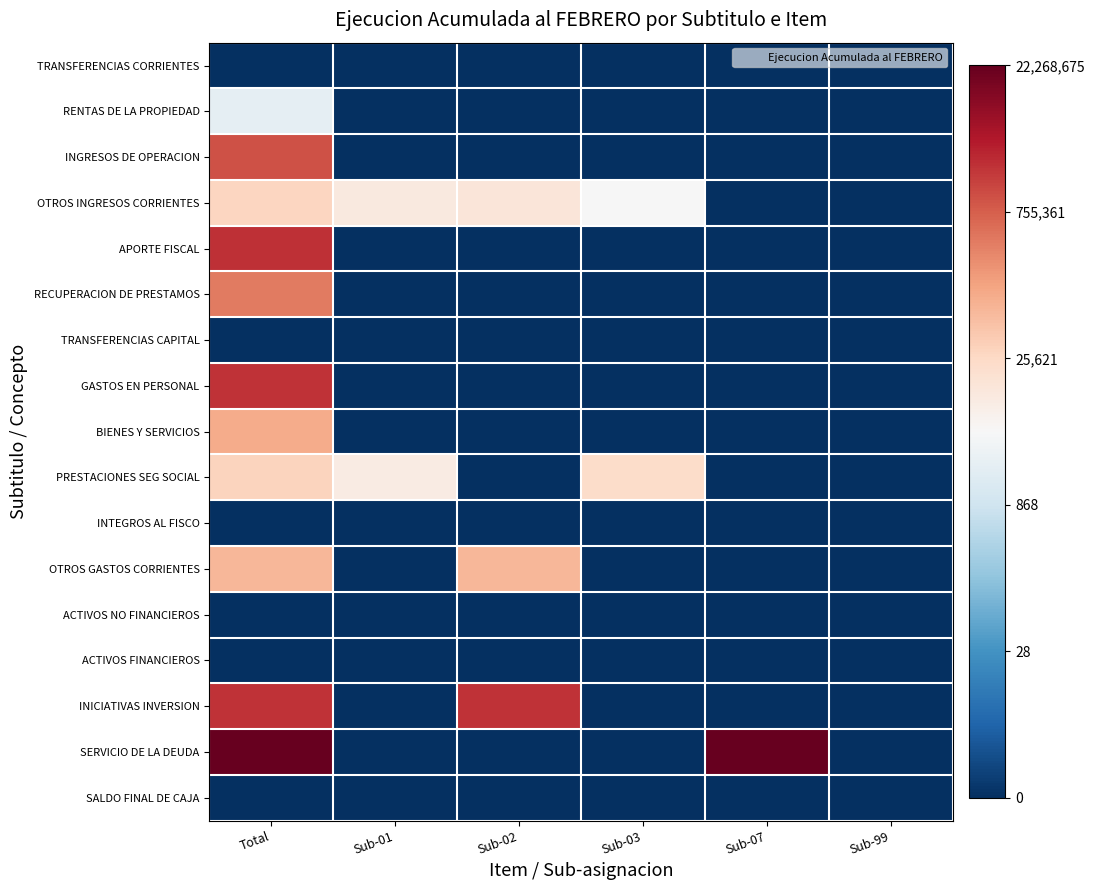

Reading left to right, list all the values displayed in this chart.

TRANSFERENCIAS CORRIENTES: Total=0.0	Sub-01=0.0	Sub-02=0.0	Sub-03=0.0	Sub-07=0.0	Sub-99=0.0
RENTAS DE LA PROPIEDAD: Total=7.7	Sub-01=0.0	Sub-02=0.0	Sub-03=0.0	Sub-07=0.0	Sub-99=0.0
INGRESOS DE OPERACION: Total=13.8	Sub-01=0.0	Sub-02=0.0	Sub-03=0.0	Sub-07=0.0	Sub-99=0.0
OTROS INGRESOS CORRIENTES: Total=10.3	Sub-01=9.3	Sub-02=9.5	Sub-03=8.4	Sub-07=0.0	Sub-99=0.0
APORTE FISCAL: Total=14.6	Sub-01=0.0	Sub-02=0.0	Sub-03=0.0	Sub-07=0.0	Sub-99=0.0
RECUPERACION DE PRESTAMOS: Total=12.9	Sub-01=0.0	Sub-02=0.0	Sub-03=0.0	Sub-07=0.0	Sub-99=0.0
TRANSFERENCIAS CAPITAL: Total=0.0	Sub-01=0.0	Sub-02=0.0	Sub-03=0.0	Sub-07=0.0	Sub-99=0.0
GASTOS EN PERSONAL: Total=14.6	Sub-01=0.0	Sub-02=0.0	Sub-03=0.0	Sub-07=0.0	Sub-99=0.0
BIENES Y SERVICIOS: Total=11.6	Sub-01=0.0	Sub-02=0.0	Sub-03=0.0	Sub-07=0.0	Sub-99=0.0
PRESTACIONES SEG SOCIAL: Total=10.3	Sub-01=9.1	Sub-02=0.0	Sub-03=10.0	Sub-07=0.0	Sub-99=0.0
INTEGROS AL FISCO: Total=0.0	Sub-01=0.0	Sub-02=0.0	Sub-03=0.0	Sub-07=0.0	Sub-99=0.0
OTROS GASTOS CORRIENTES: Total=11.3	Sub-01=0.0	Sub-02=11.3	Sub-03=0.0	Sub-07=0.0	Sub-99=0.0
ACTIVOS NO FINANCIEROS: Total=0.0	Sub-01=0.0	Sub-02=0.0	Sub-03=0.0	Sub-07=0.0	Sub-99=0.0
ACTIVOS FINANCIEROS: Total=0.0	Sub-01=0.0	Sub-02=0.0	Sub-03=0.0	Sub-07=0.0	Sub-99=0.0
INICIATIVAS INVERSION: Total=14.6	Sub-01=0.0	Sub-02=14.6	Sub-03=0.0	Sub-07=0.0	Sub-99=0.0
SERVICIO DE LA DEUDA: Total=16.9	Sub-01=0.0	Sub-02=0.0	Sub-03=0.0	Sub-07=16.9	Sub-99=0.0
SALDO FINAL DE CAJA: Total=0.0	Sub-01=0.0	Sub-02=0.0	Sub-03=0.0	Sub-07=0.0	Sub-99=0.0